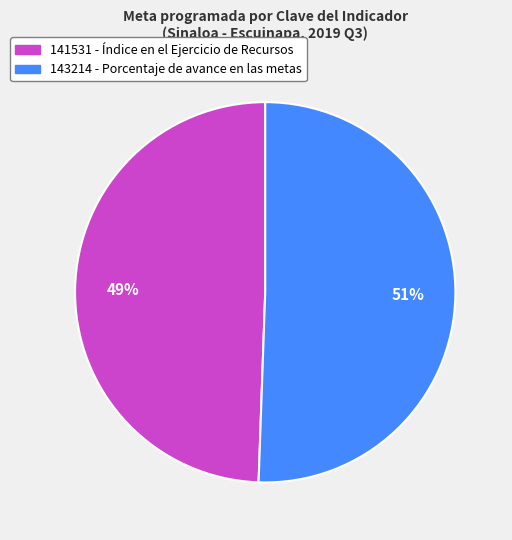

Is the sum of 141531 and 143214 greater than half?

Yes